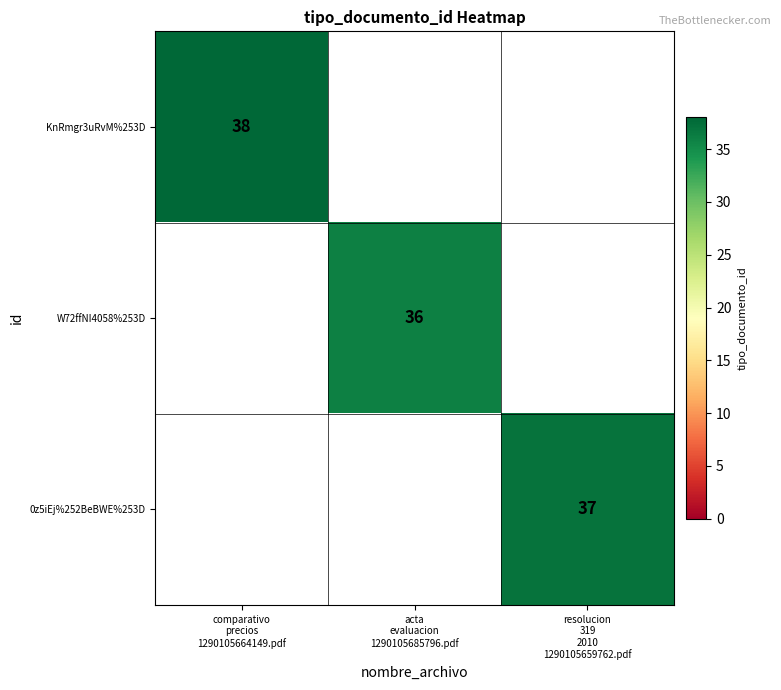

At comparativo precios 1290105664149.pdf, list the series in order from smallest to largest.

KnRmgr3uRvM%253D, W72ffNI4058%253D, 0z5iEj%252BeBWE%253D